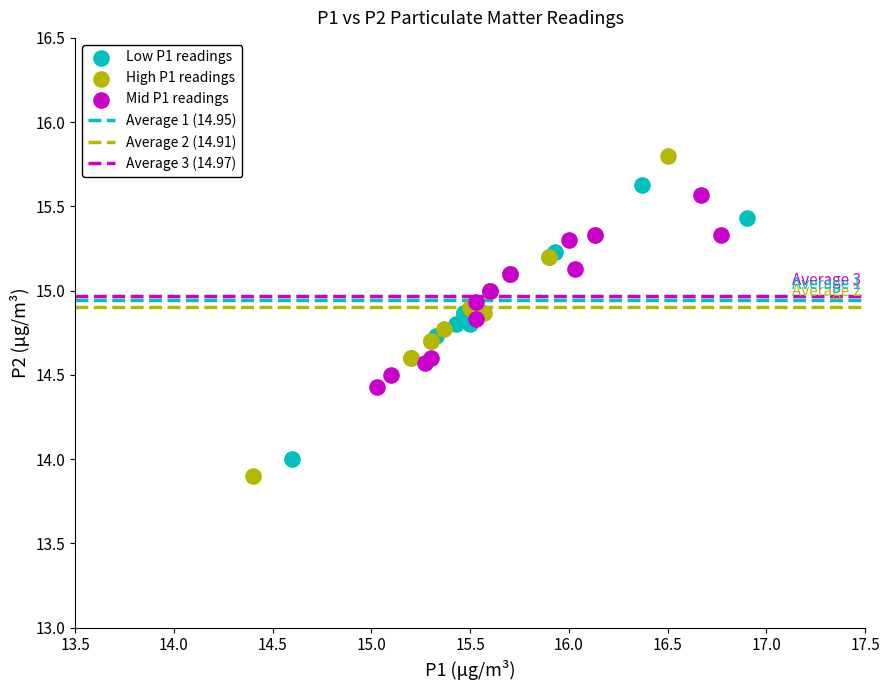

Which series contains the highest Y value?

High P1 readings